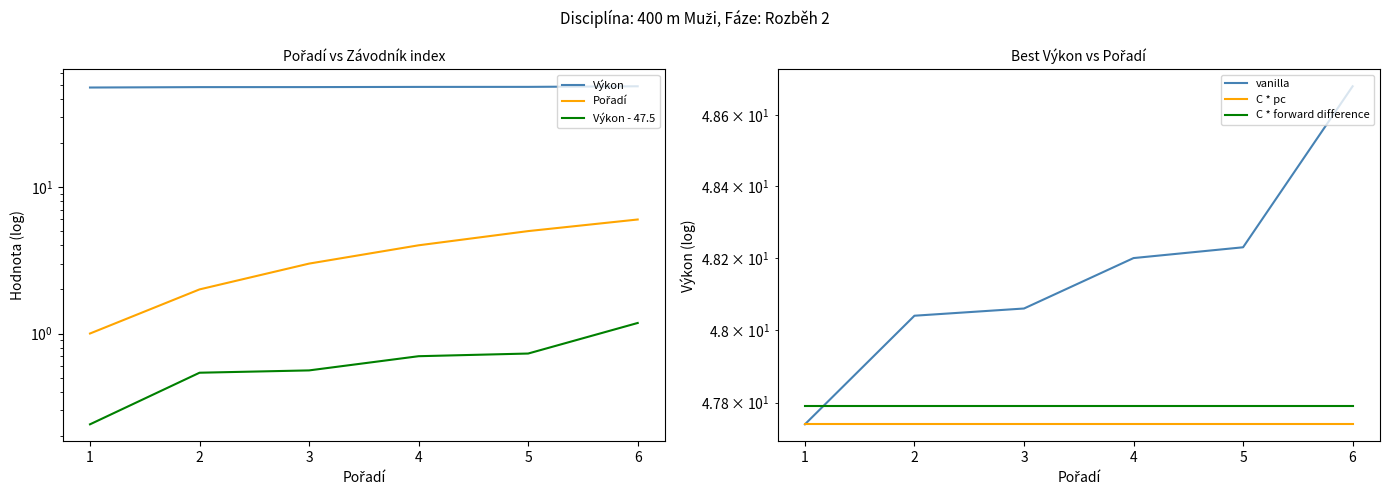

How many lines are shown in the chart?

6